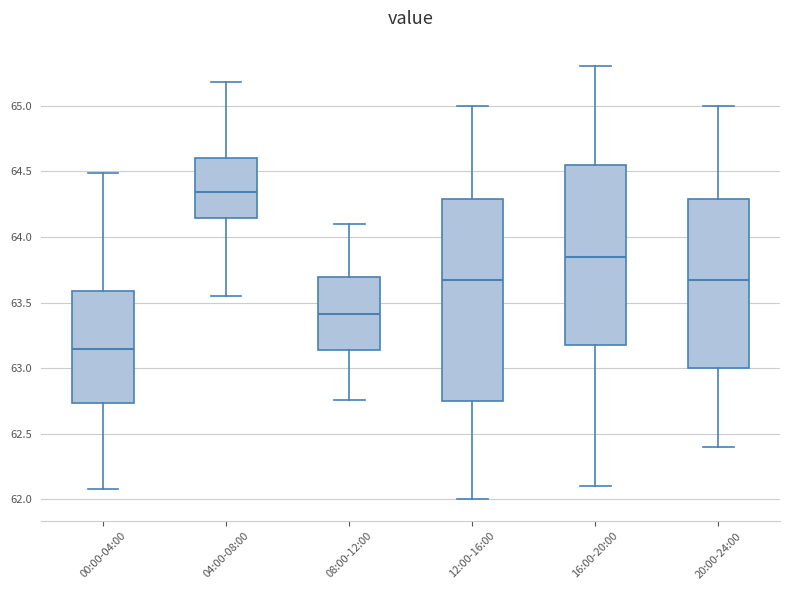

Where does the upper whisker of the box for 04:00-08:00 end on the y-axis? The values are not printed on the chart, so give them approximately, as read against the axis.

65.20